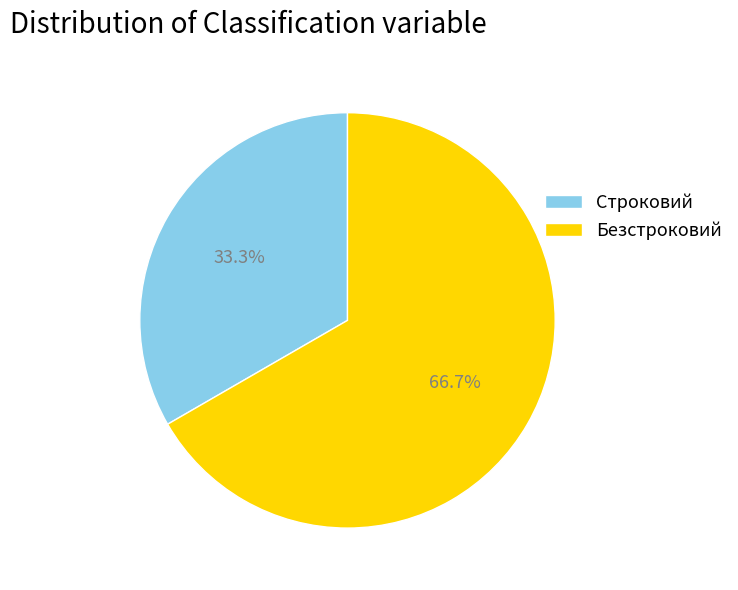

Which has a higher value, Строковий or Безстроковий?

Безстроковий